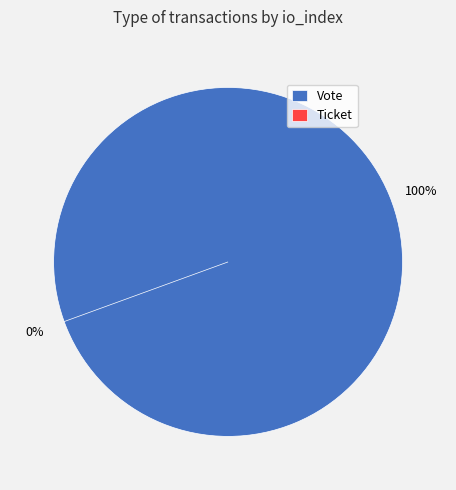

Between Ticket and Vote, which is larger?

Vote